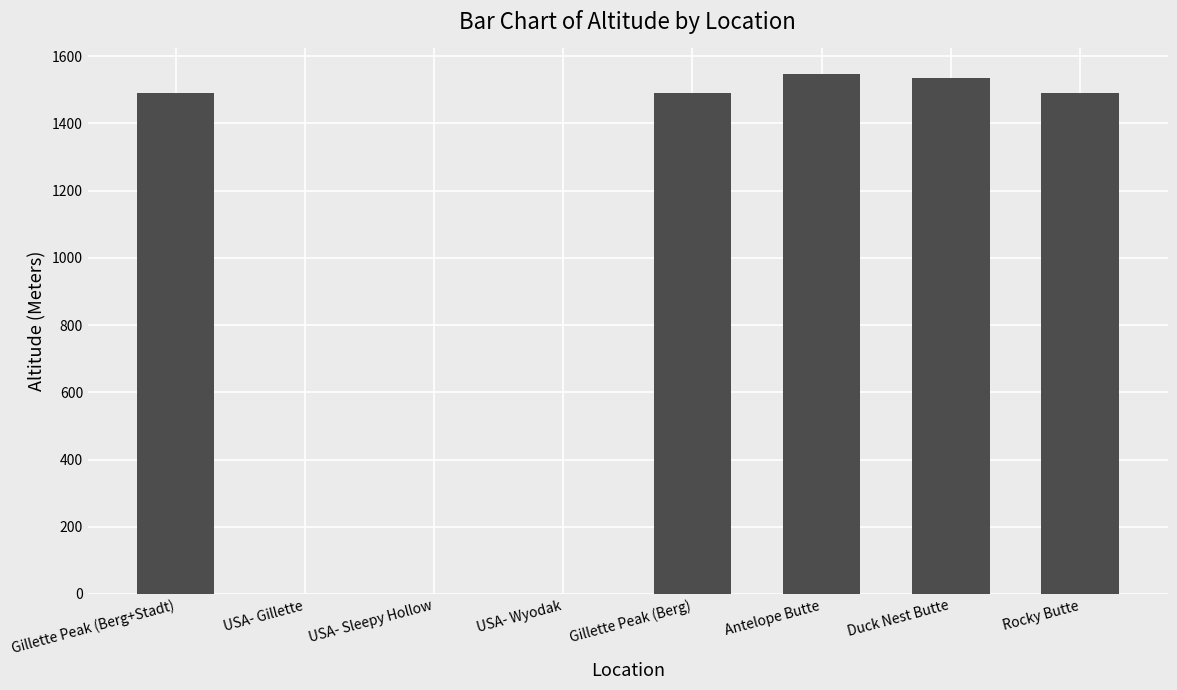

Is it true that the value at USA- Sleepy Hollow is 0?

True